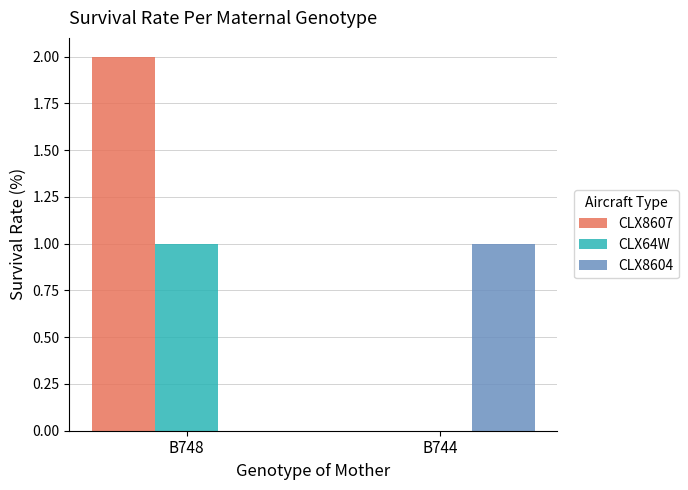

How many CLX8604 values are between 0 and 1?

2